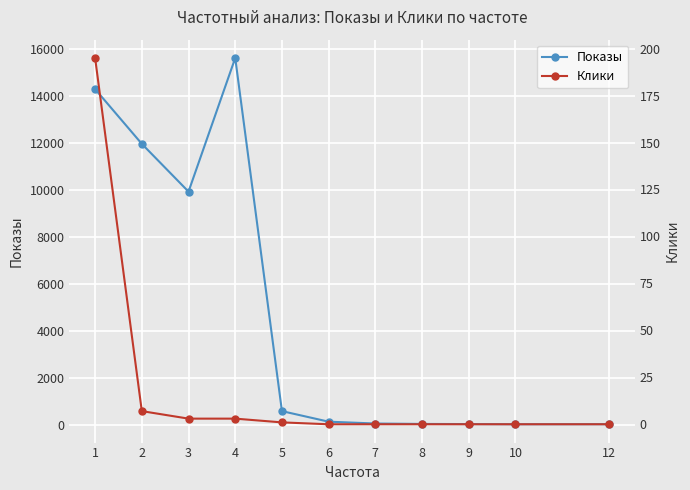

True or false: Клики and Показы intersect in this chart.

False